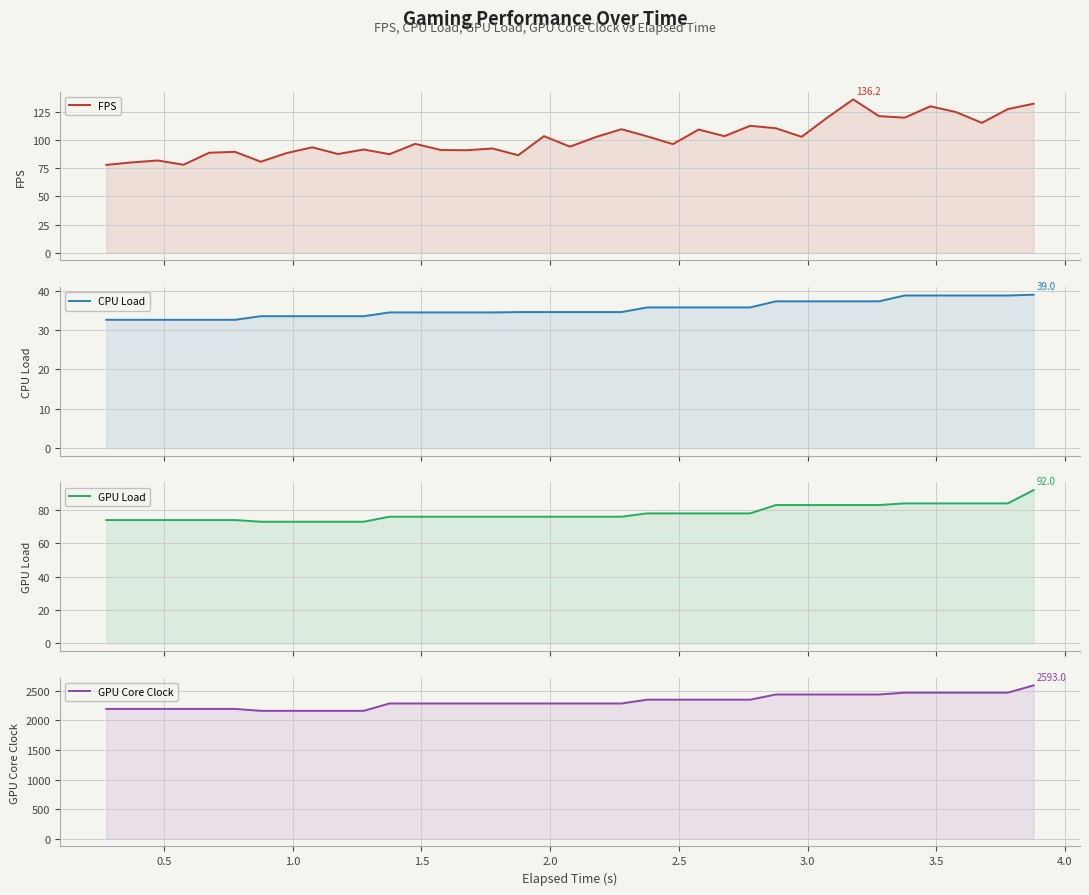

How many lines are shown in the chart?

4